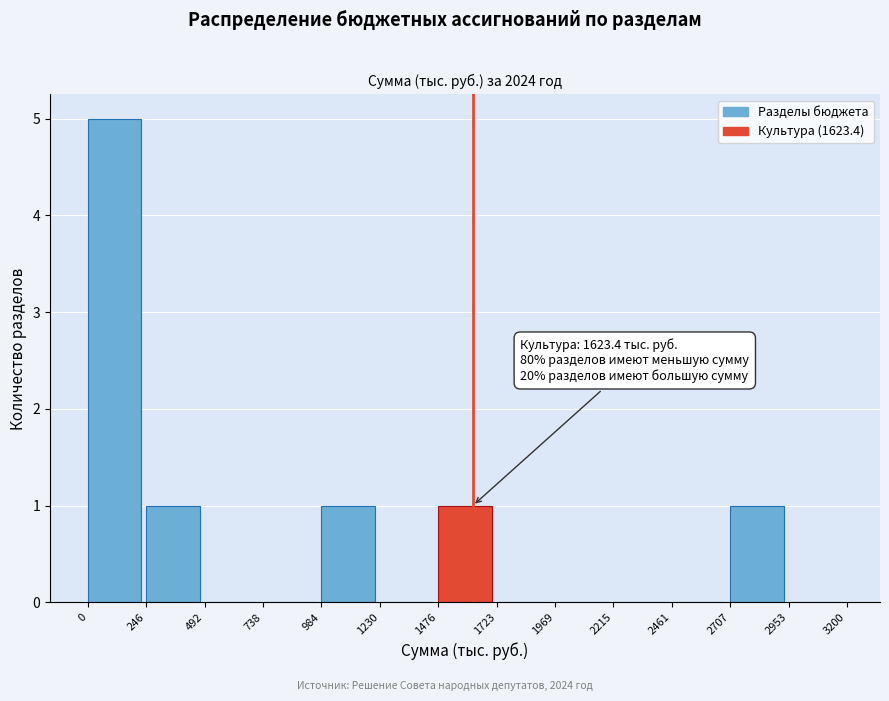

Over which range of the x-axis is the bar tallest?

0 to 246